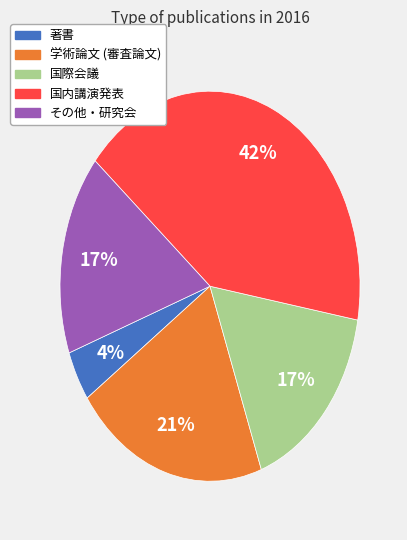

The 国際会議 slice represents 17% of the pie. True or false?

True